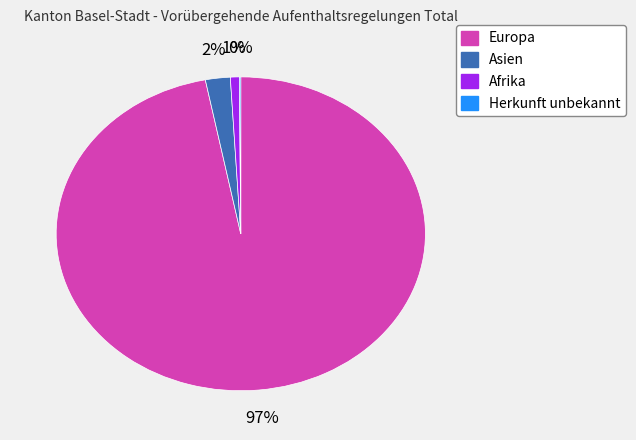

Is the sum of Afrika and Europa greater than half?

Yes